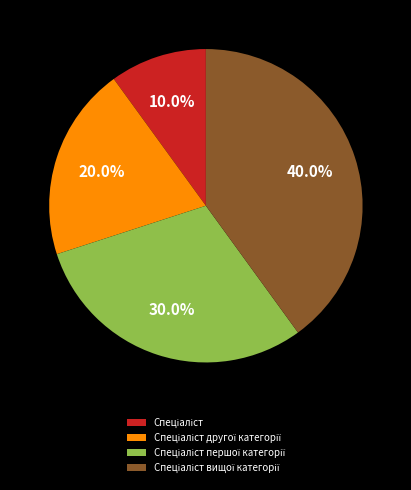

Is there any slice that represents more than half of the pie?

No